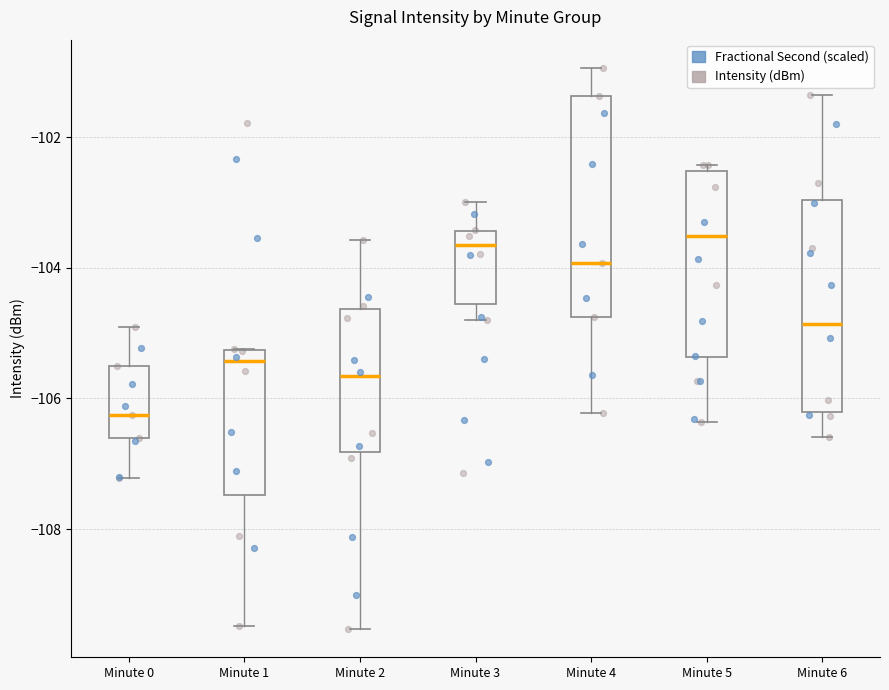

Where is the lower edge of the box for Minute 6 on the y-axis? The values are not printed on the chart, so give them approximately, as read against the axis.

-106.2